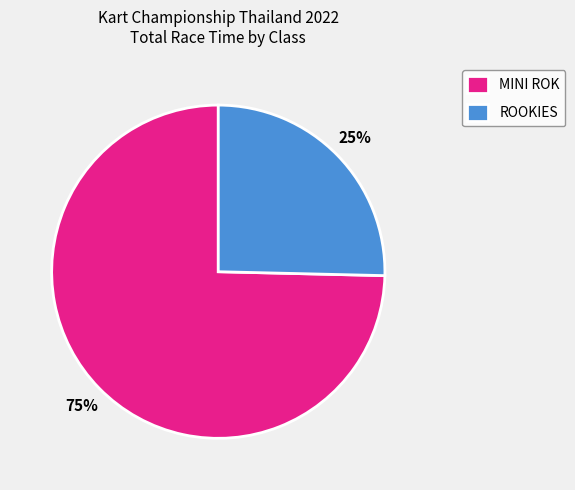

Is the sum of MINI ROK and ROOKIES greater than half?

Yes